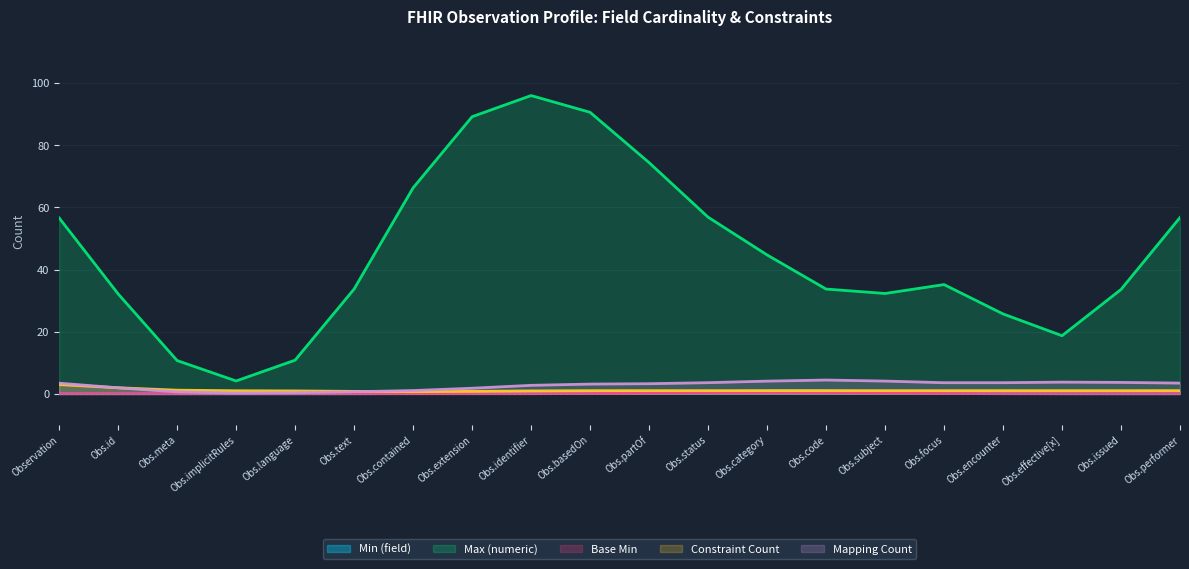

True or false: Min (field) and Max (numeric) intersect in this chart.

False